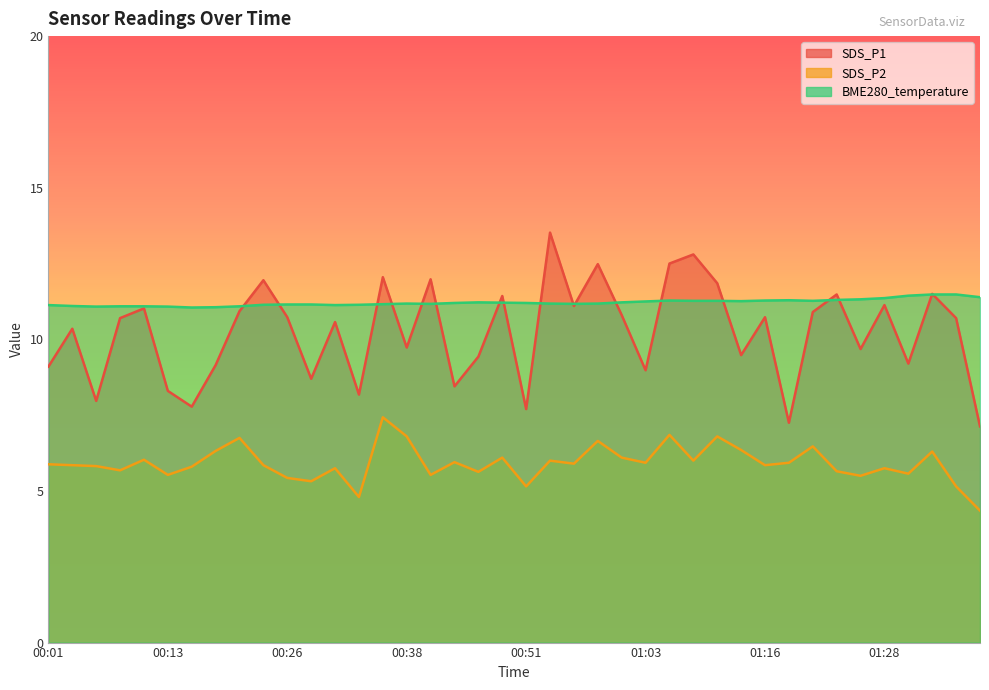

Read the BME280_temperature value at 01:16.

11.3